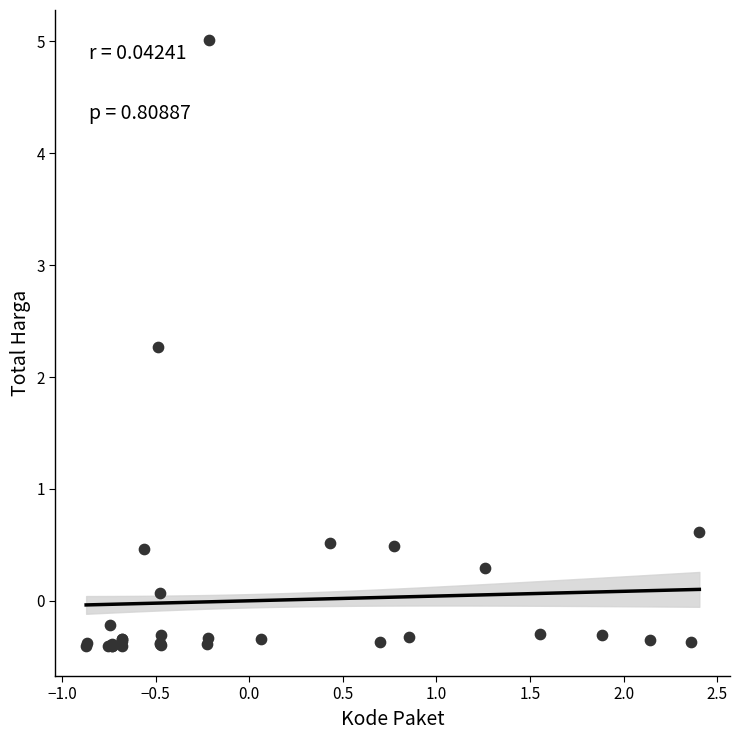

What Y value in the scatter plot is closest to 2?

2.3